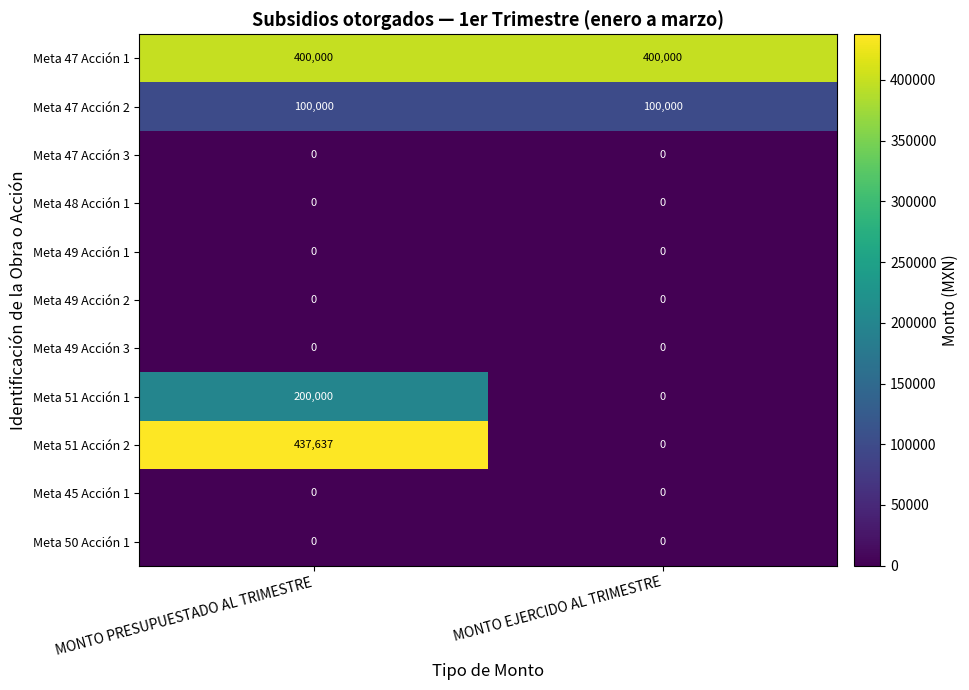

Which series has the largest total across all categories?

Meta 47 Acción 1